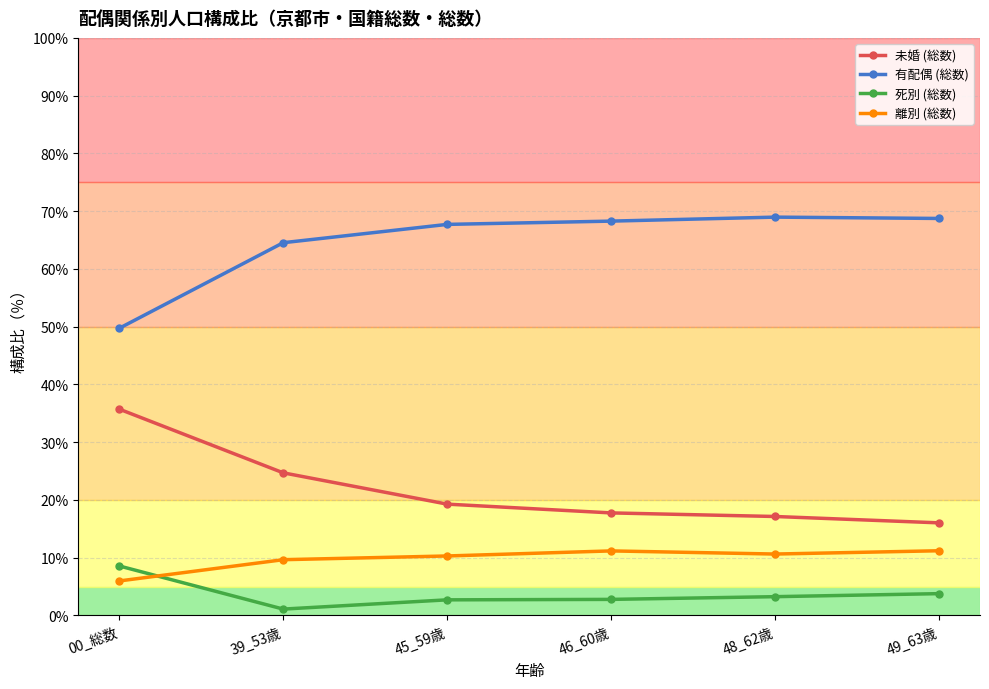

How many series are shown in this chart?

4